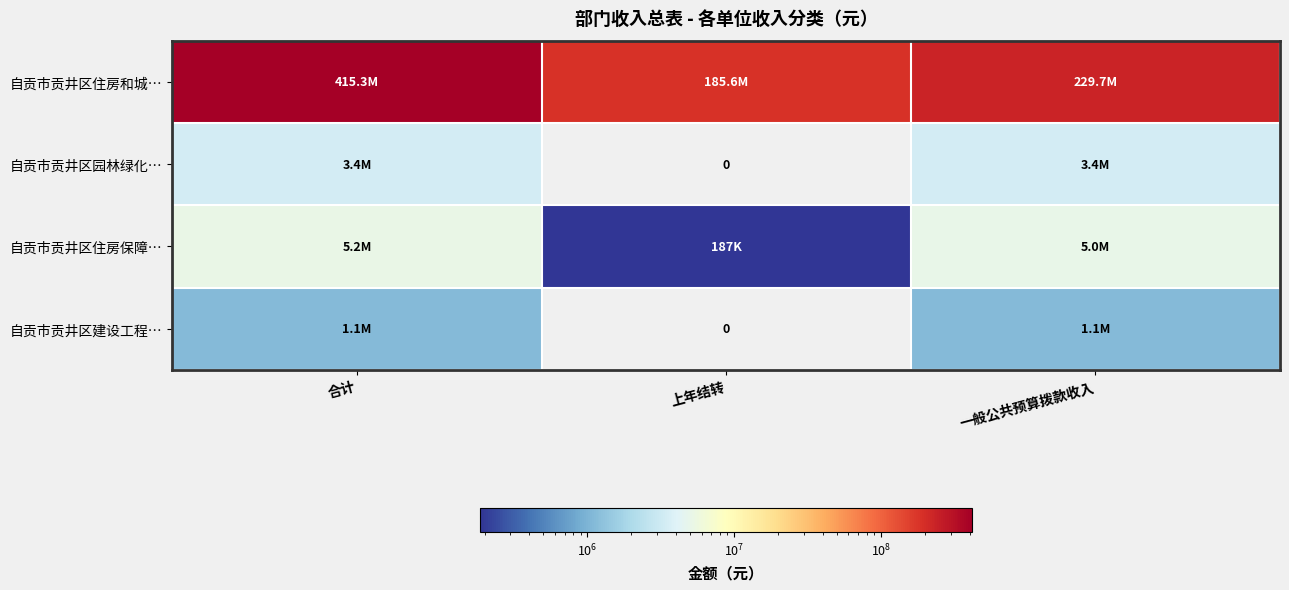

How many categories are shown in the chart?

3